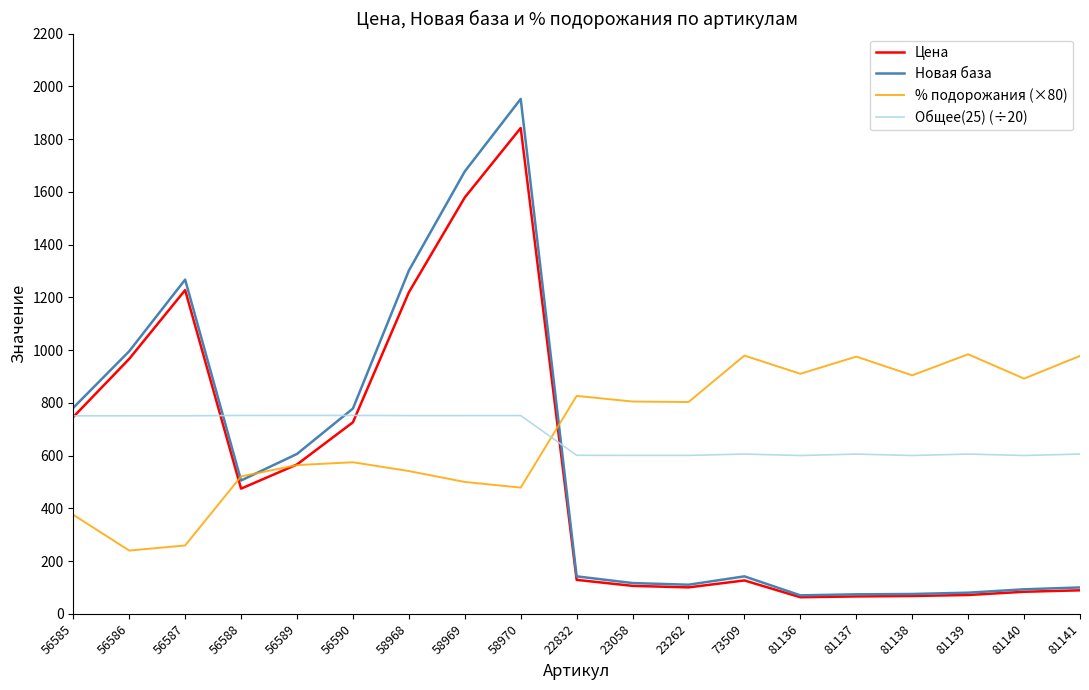

What is the sum of all Цена values?

10246.8